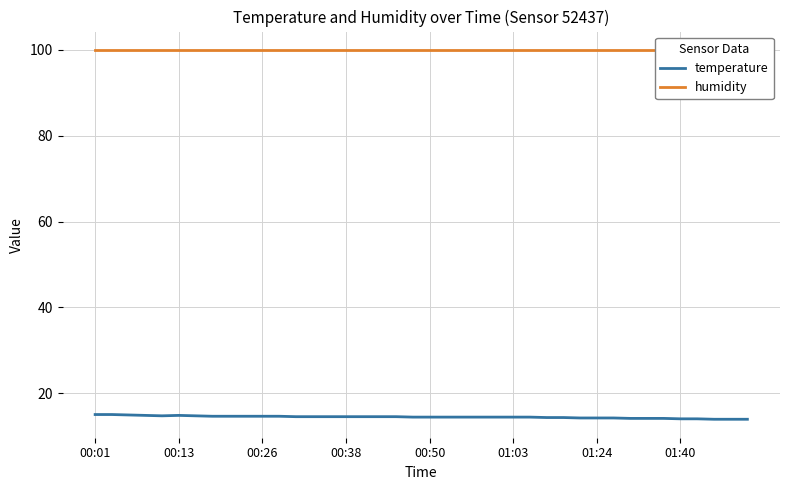

At how many categories does at least one series exceed 99?

40